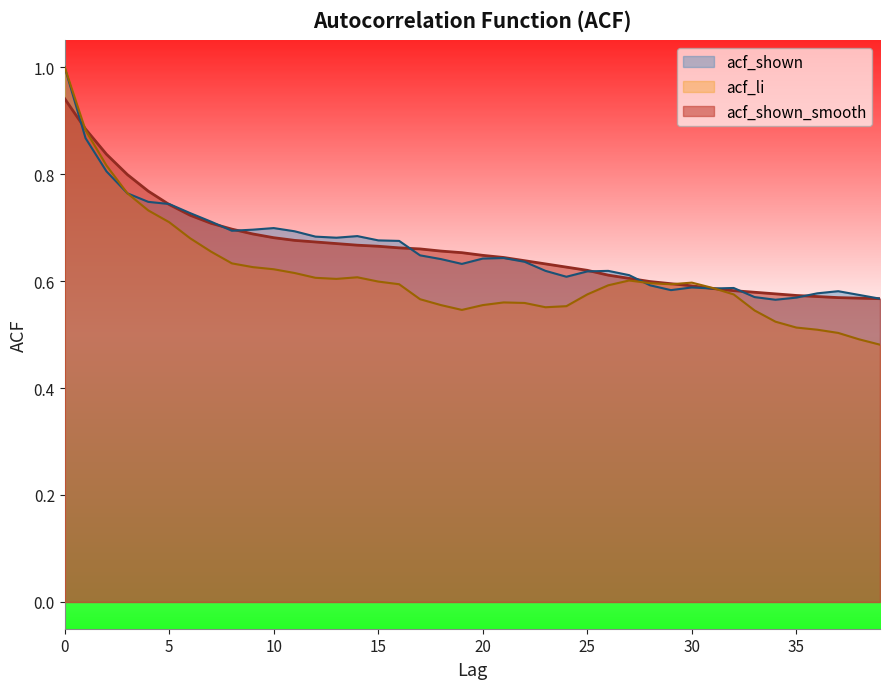

What is the difference between the maximum and minimum values in the acf_li series?

0.5